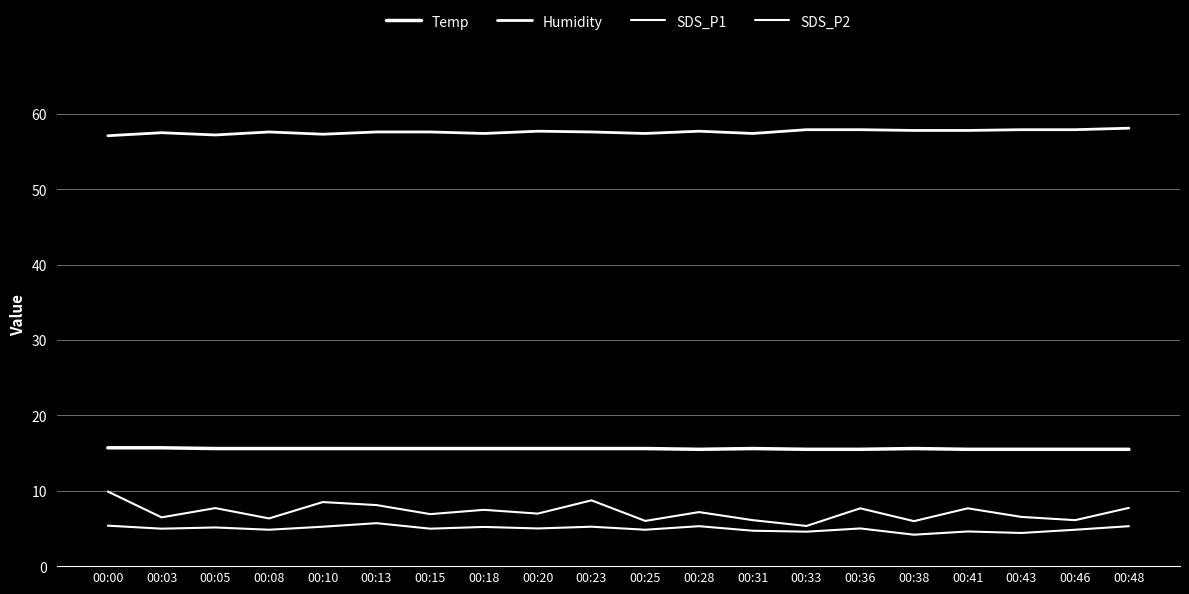

What is the difference between the Temp values at 00:43 and 00:25?

0.1